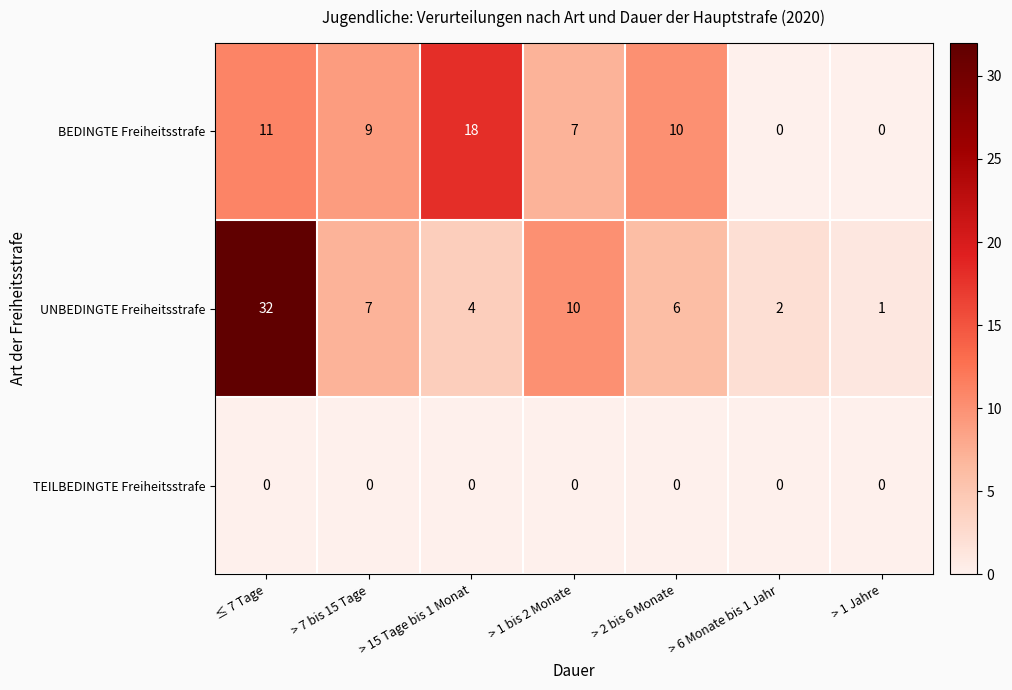

What is the difference between the highest and lowest values at > 6 Monate bis 1 Jahr?

2